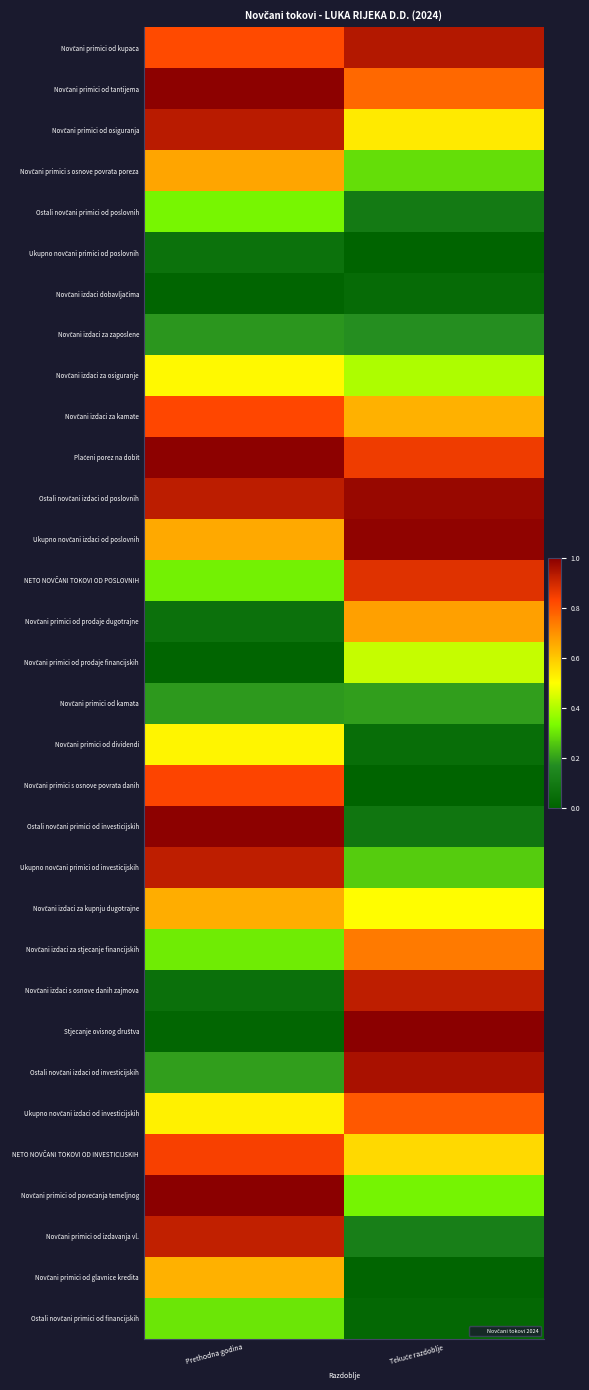

At how many categories does at least one series exceed 0?

2